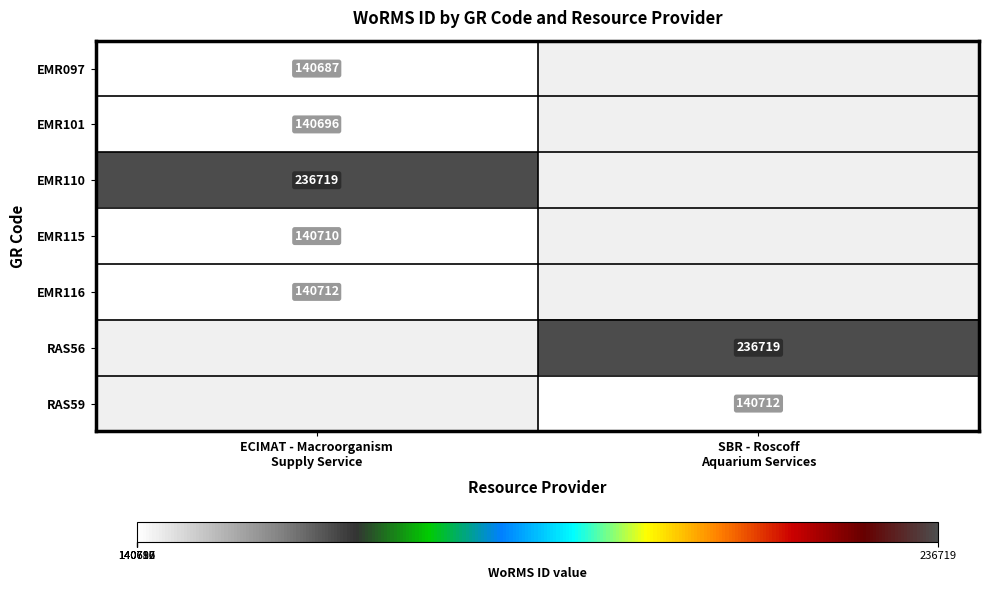

How many categories are shown in the chart?

2